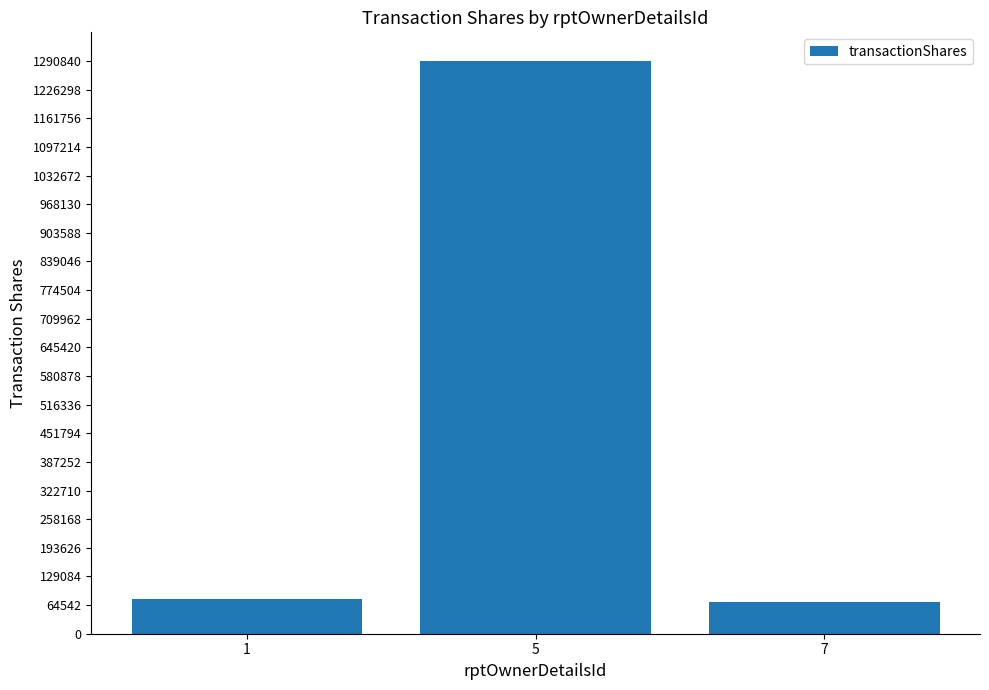

At which label is the value closest to 680697?

1